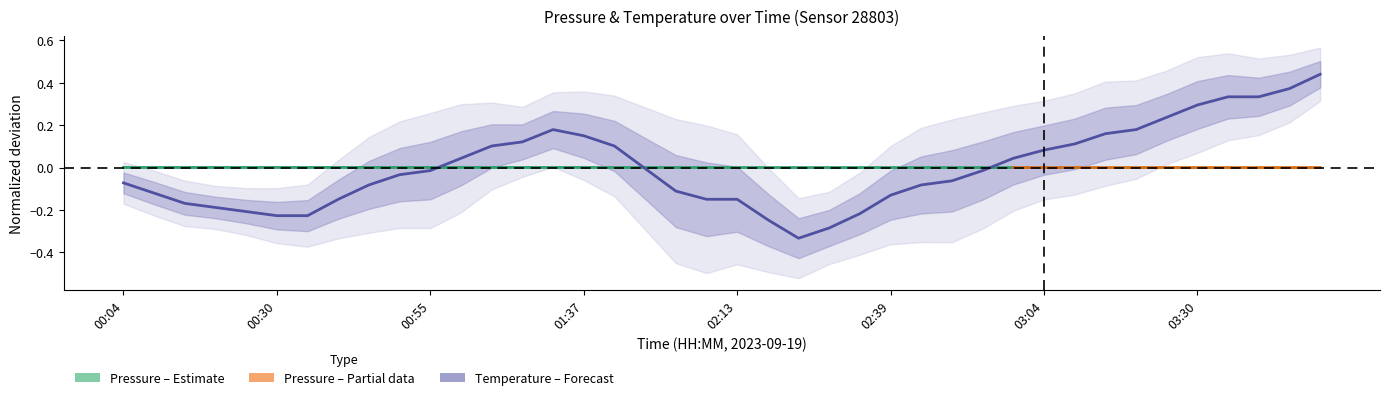

Is it true that the value at 02:13 is -0.1?

True